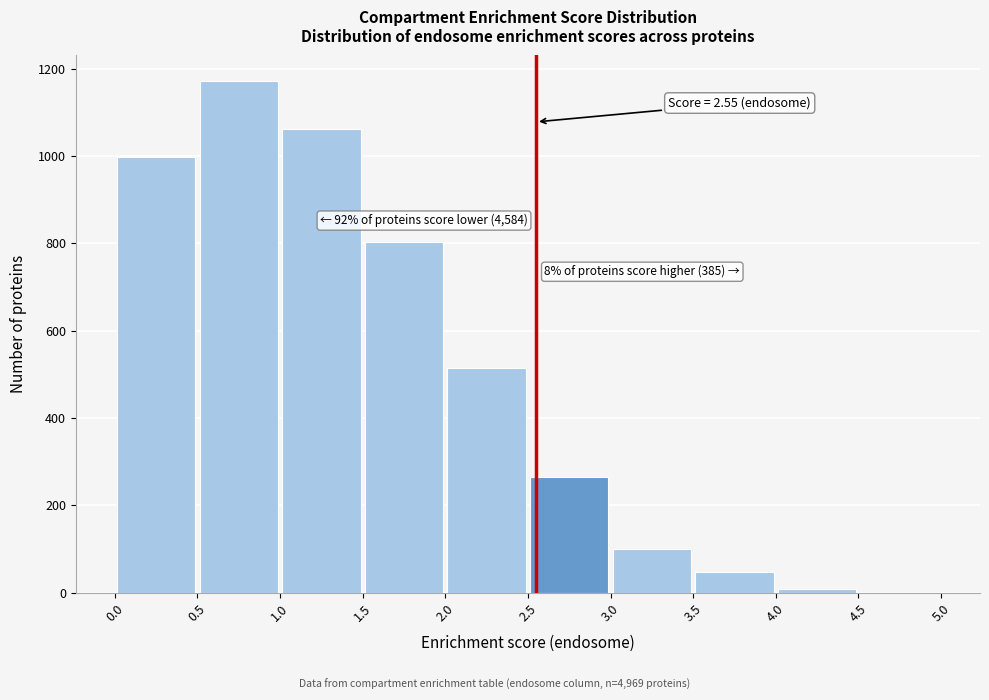

Which range on the x-axis has the tallest bar?

0.5 to 1.0